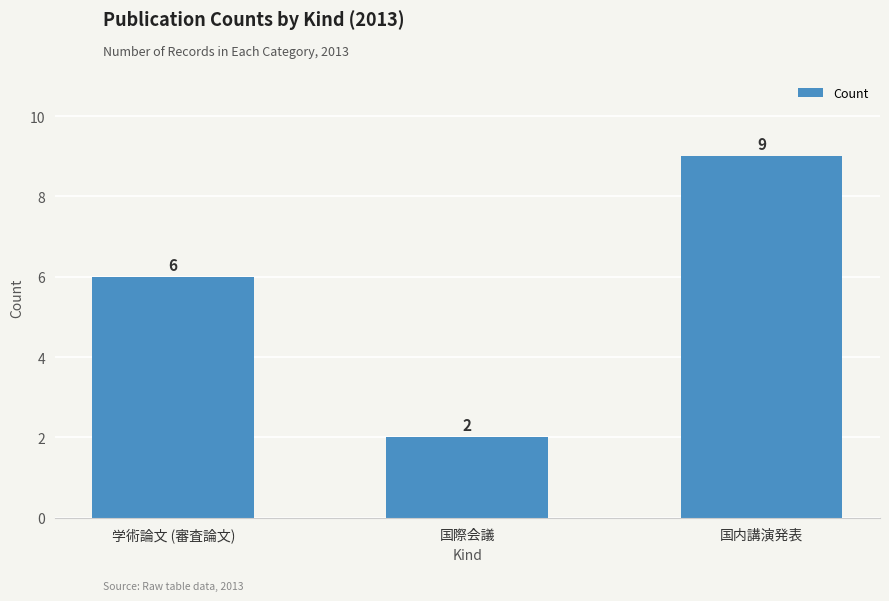

What value does the data have at 国内講演発表?

9